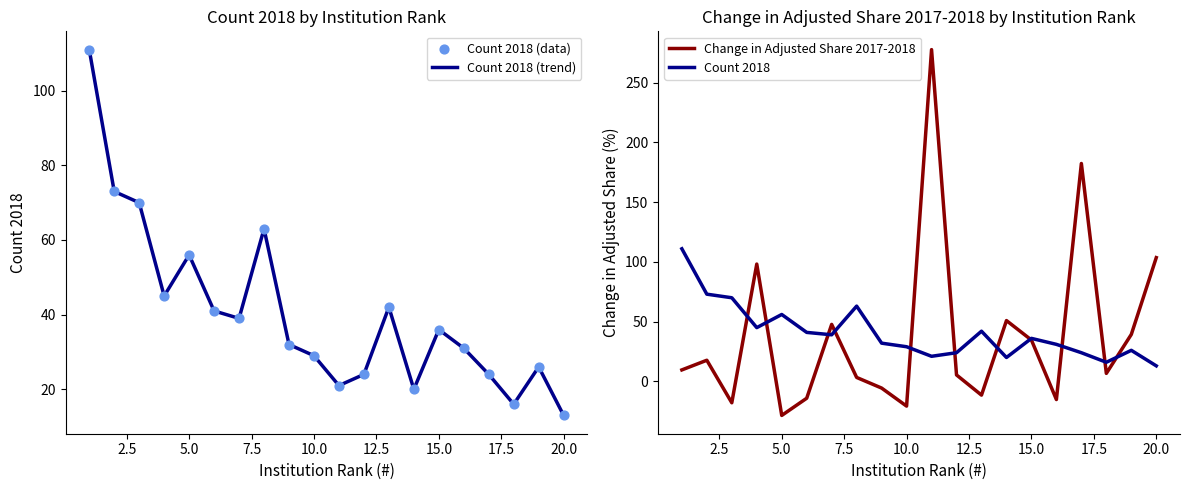

At how many categories does at least one series exceed 27?

18